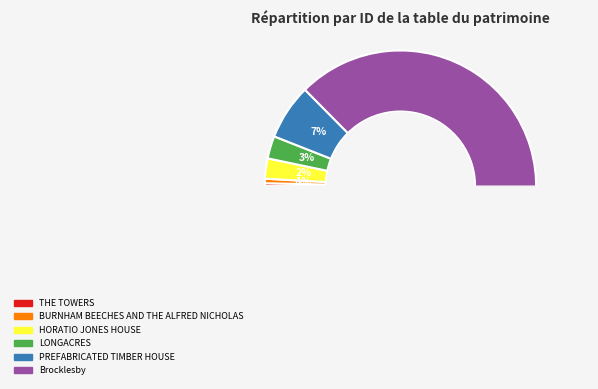

Which category accounts for the majority?

Brocklesby